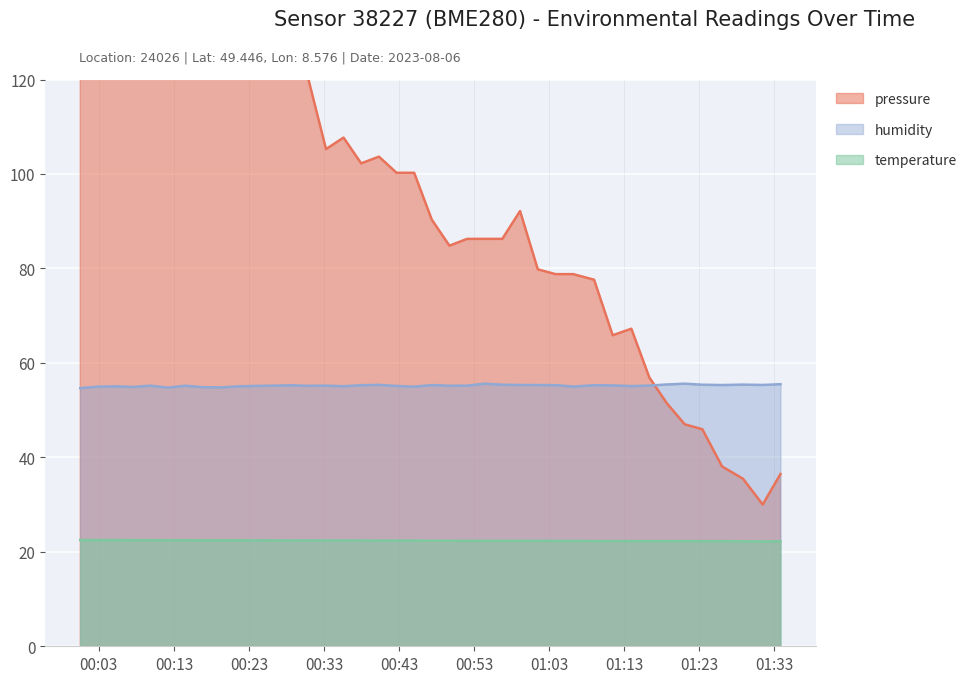

At which category is the sum across all series the highest?

2023-08-06T00:02:51